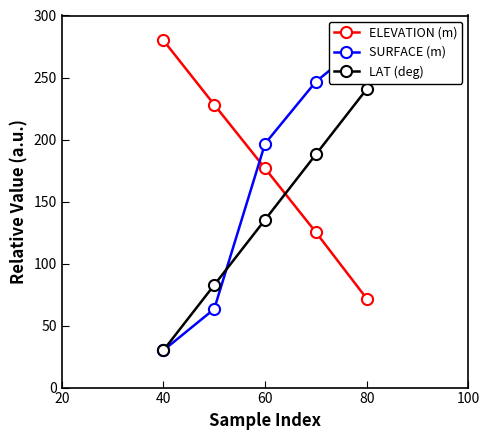

Is it true that ELEVATION (m) equals 398.4 at 40?

False